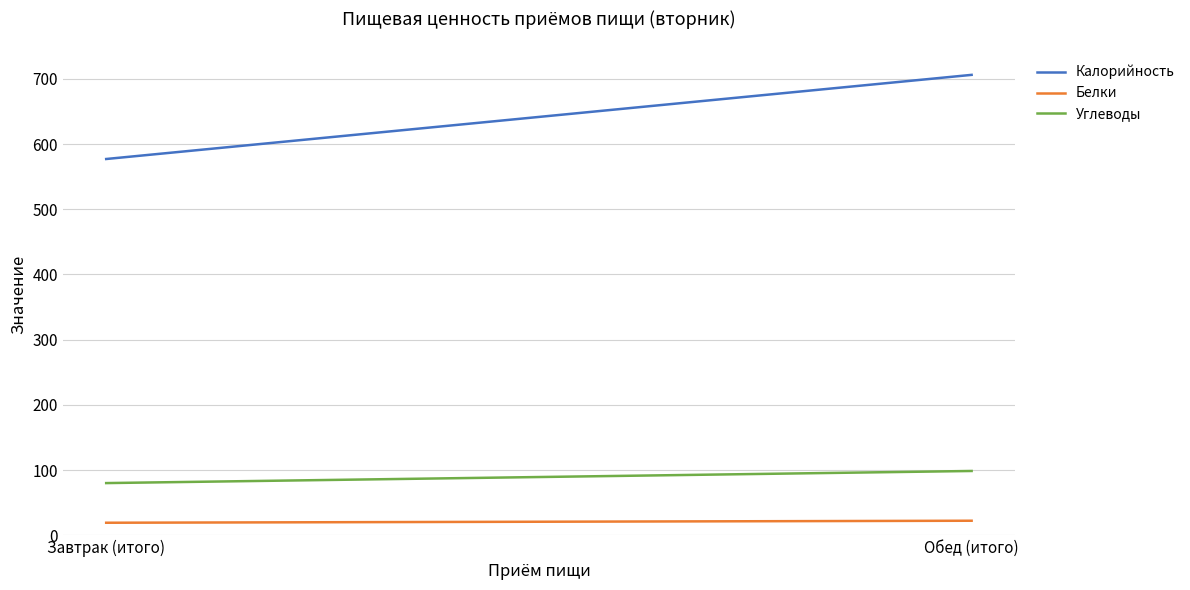

Reading right to left, extract all data points from this chart.

Калорийность: 706.0	577.0
Белки: 22.4	19.4
Углеводы: 98.7	80.2